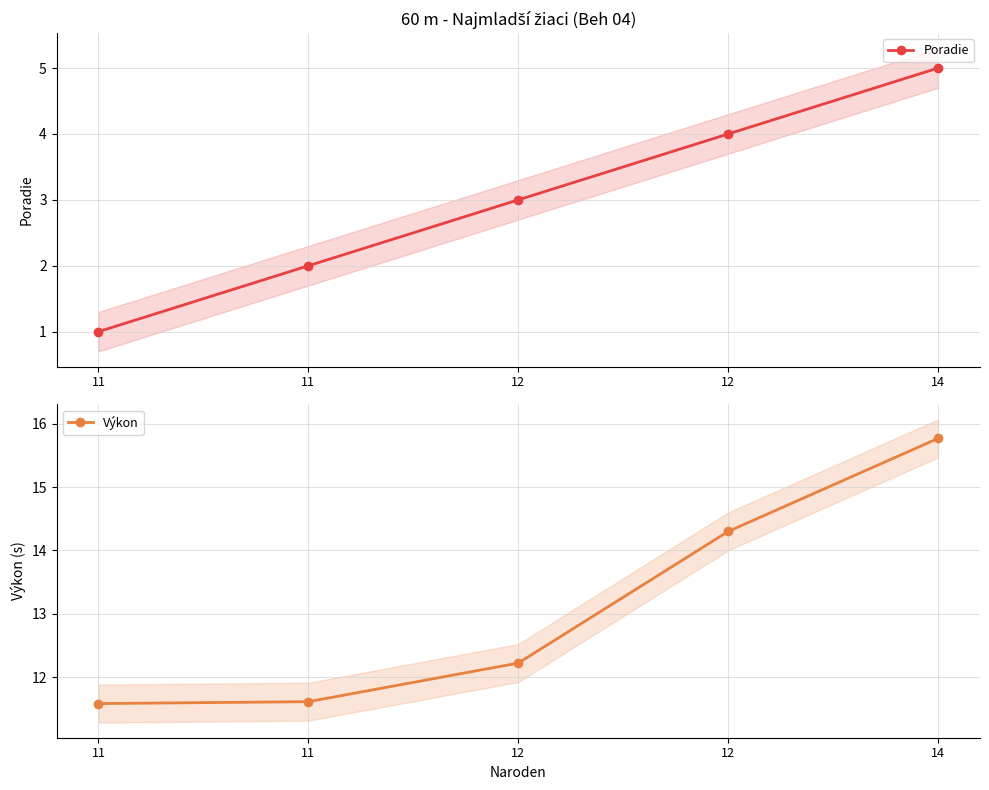

What is the difference between the second highest and minimum values in the Poradie series?

3